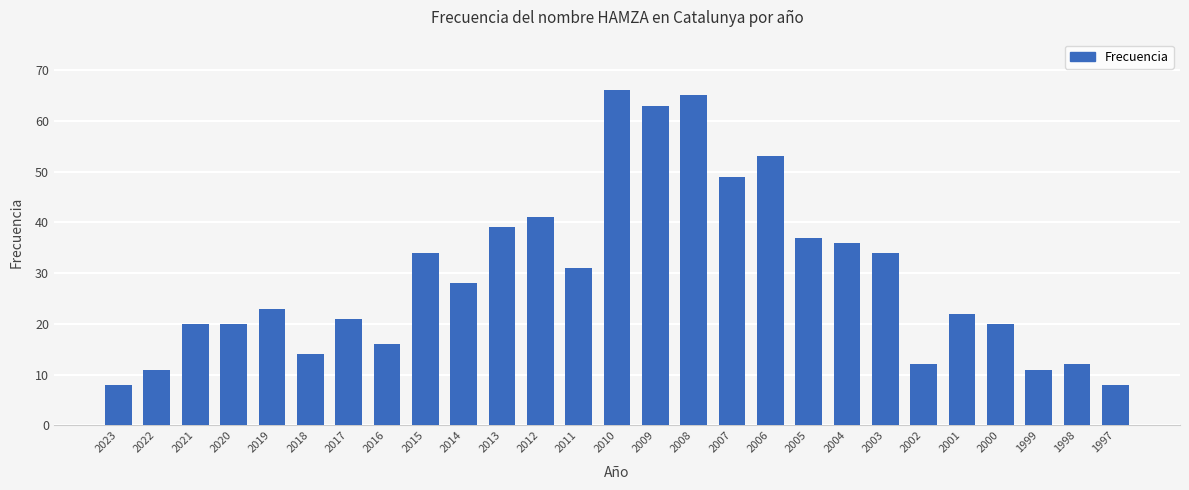

What is the difference between the second highest and minimum values?

57